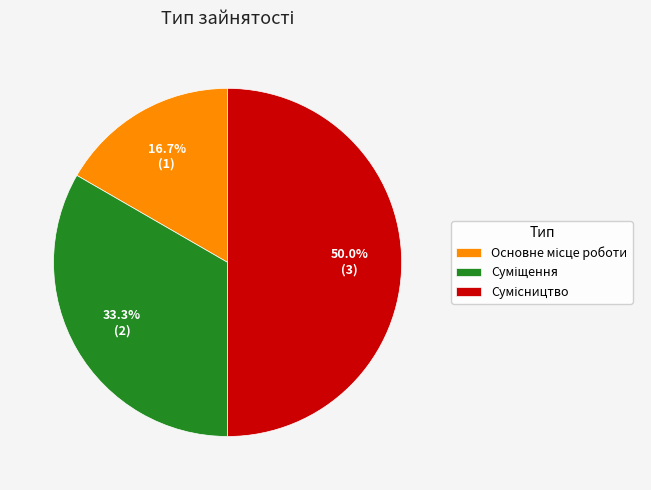

True or false: Суміщення accounts for 33% of the total.

True